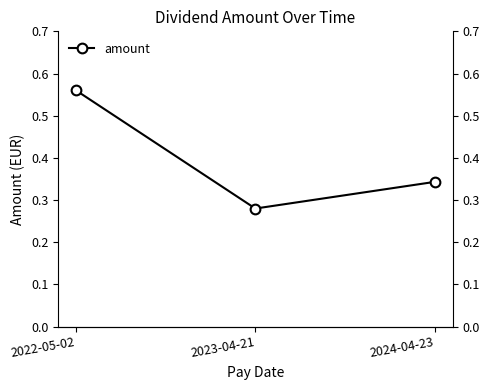

Is it true that the value at 2023-04-21 is 0.3?

True